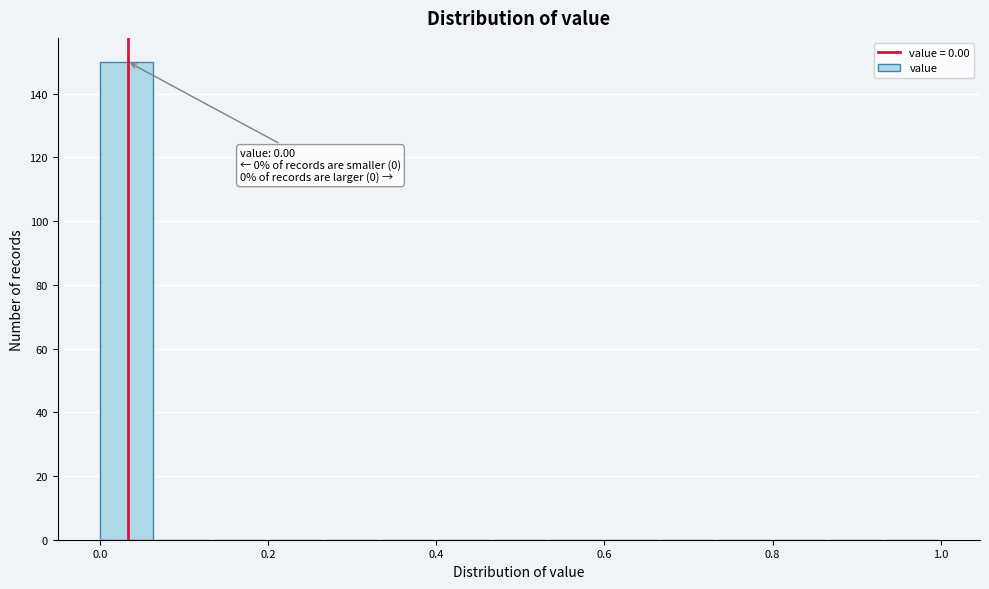

Around what value on the x-axis is the tallest bar? Give the approximate position of its centre, as read against the axis.

0.04